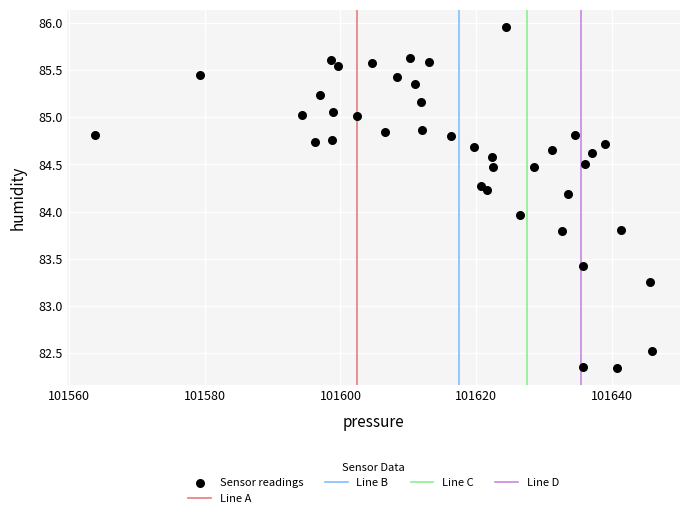

What is the range of X values (max minus min)?

82.0